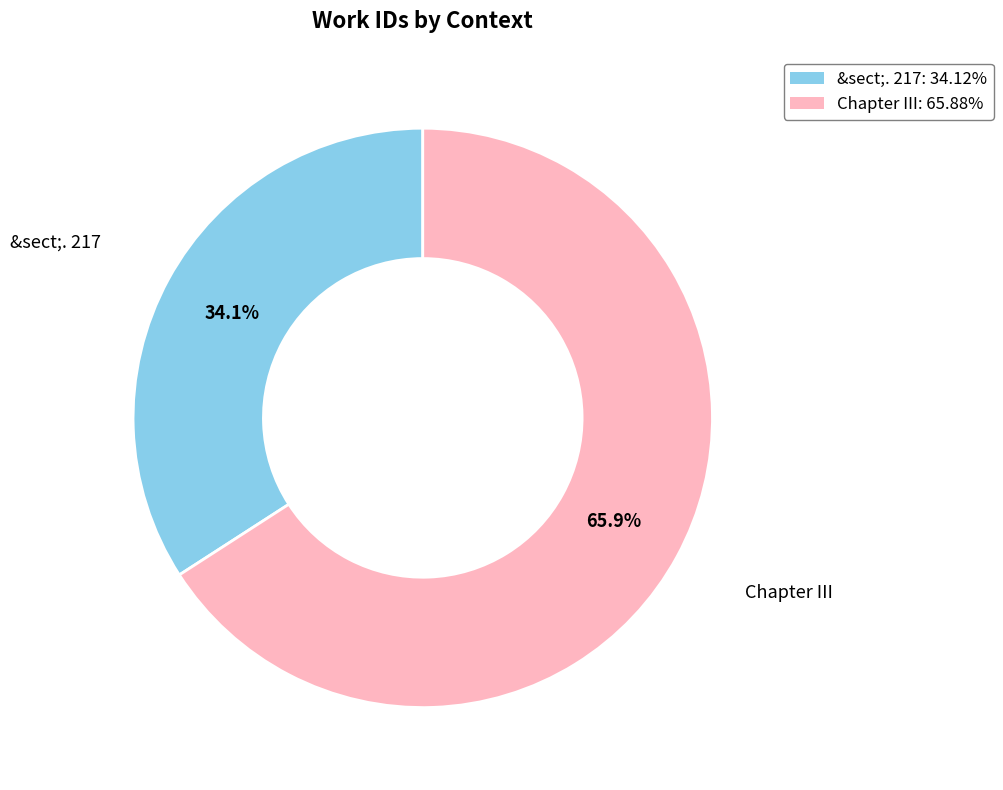

Approximately how many times larger is the value at Chapter III compared to &sect;. 217?

1.9